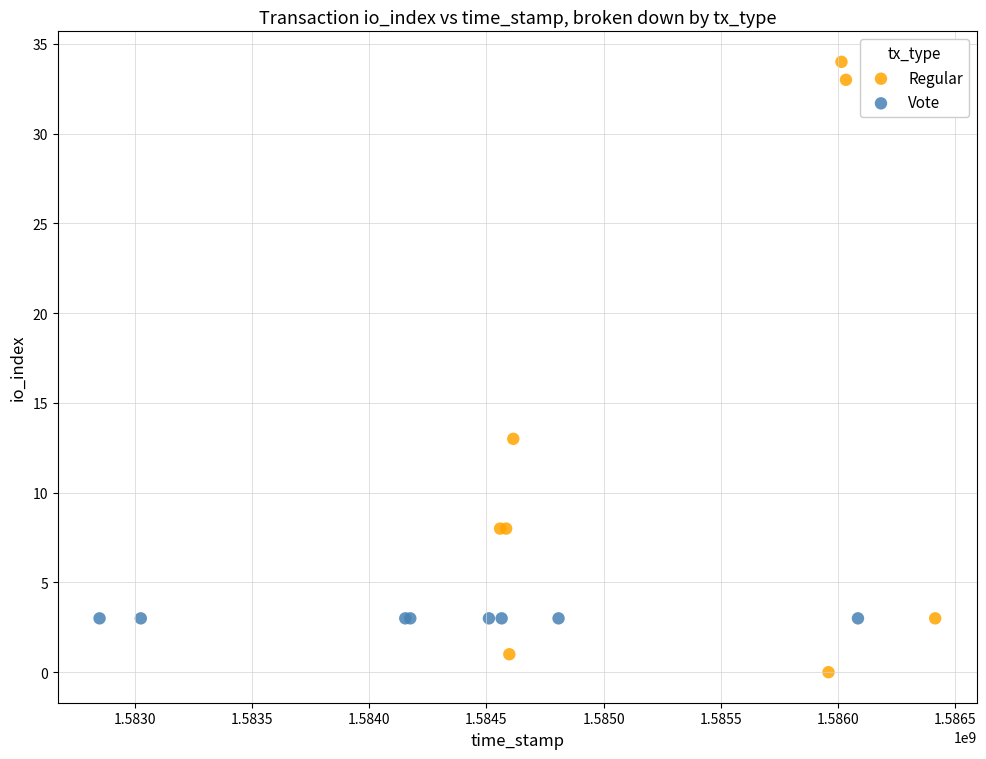

Which series contains the lowest Y value?

Regular